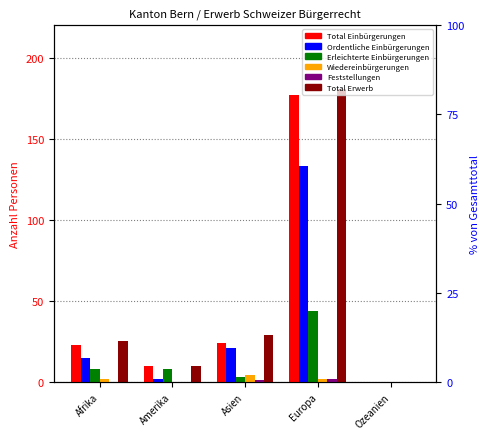

Reading right to left, what are all the values shown in this chart?

Total Einbürgerungen: 0	177	24	10	23
Ordentliche Einbürgerungen: 0	133	21	2	15
Erleichterte Einbürgerungen: 0	44	3	8	8
Wiedereinbürgerungen: 0	2	4	0	2
Feststellungen: 0	2	1	0	0
Total Erwerb: 0	181	29	10	25